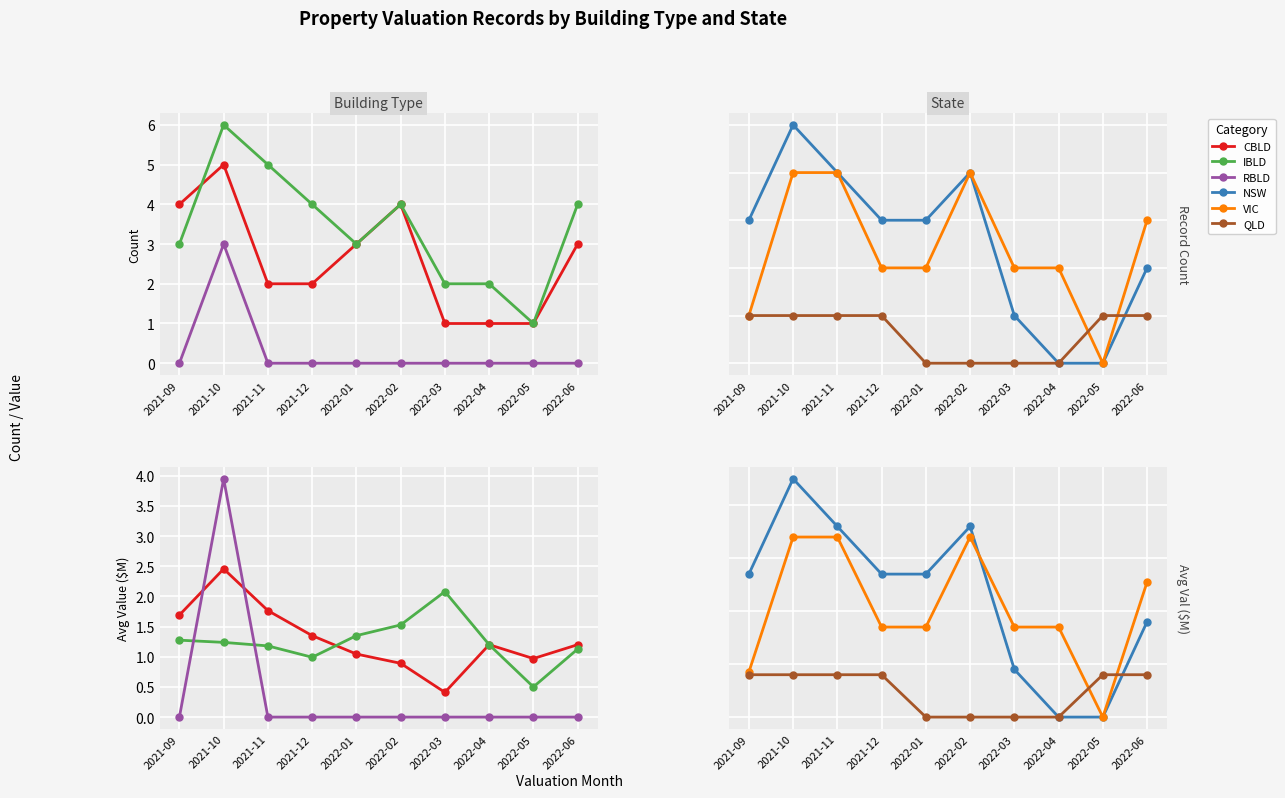

What is the difference between the CBLD values at 2022-06 and 2022-05?

0.2